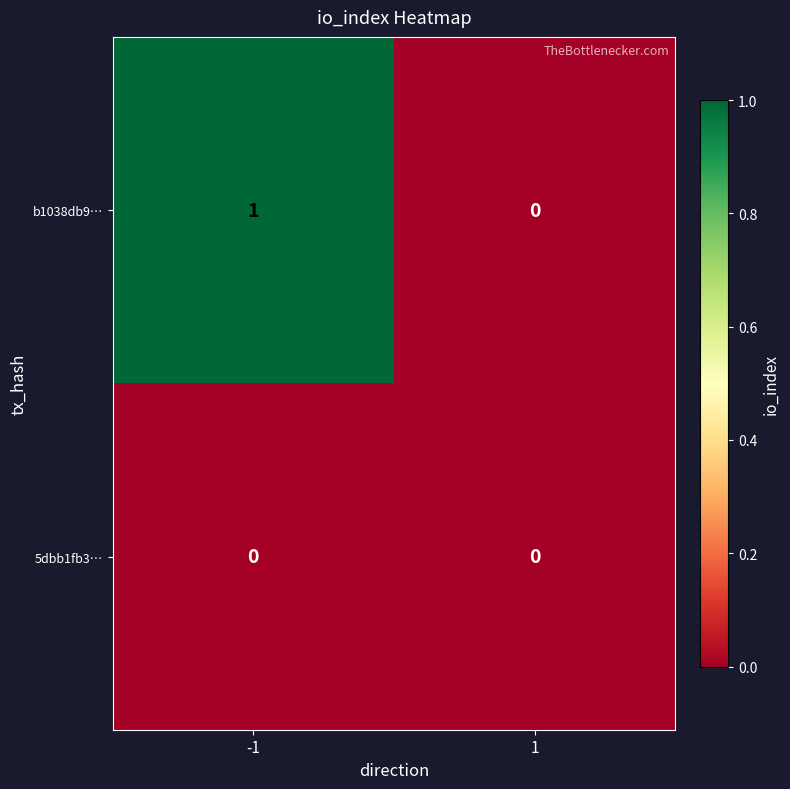

Reading left to right, extract all data points from this chart.

b1038db9…: 1	0
5dbb1fb3…: 0	0